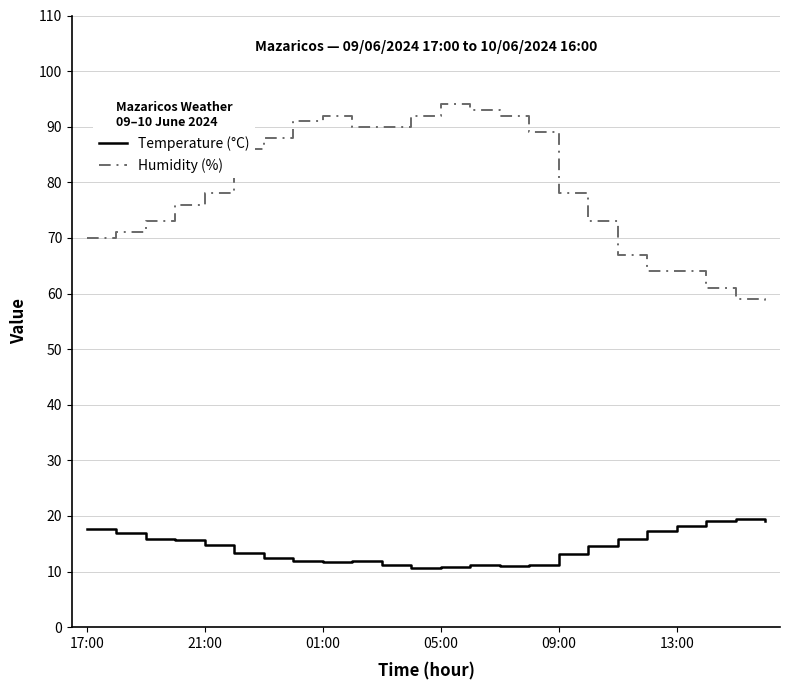

Which series has the largest range (max minus min)?

Humidity (%)